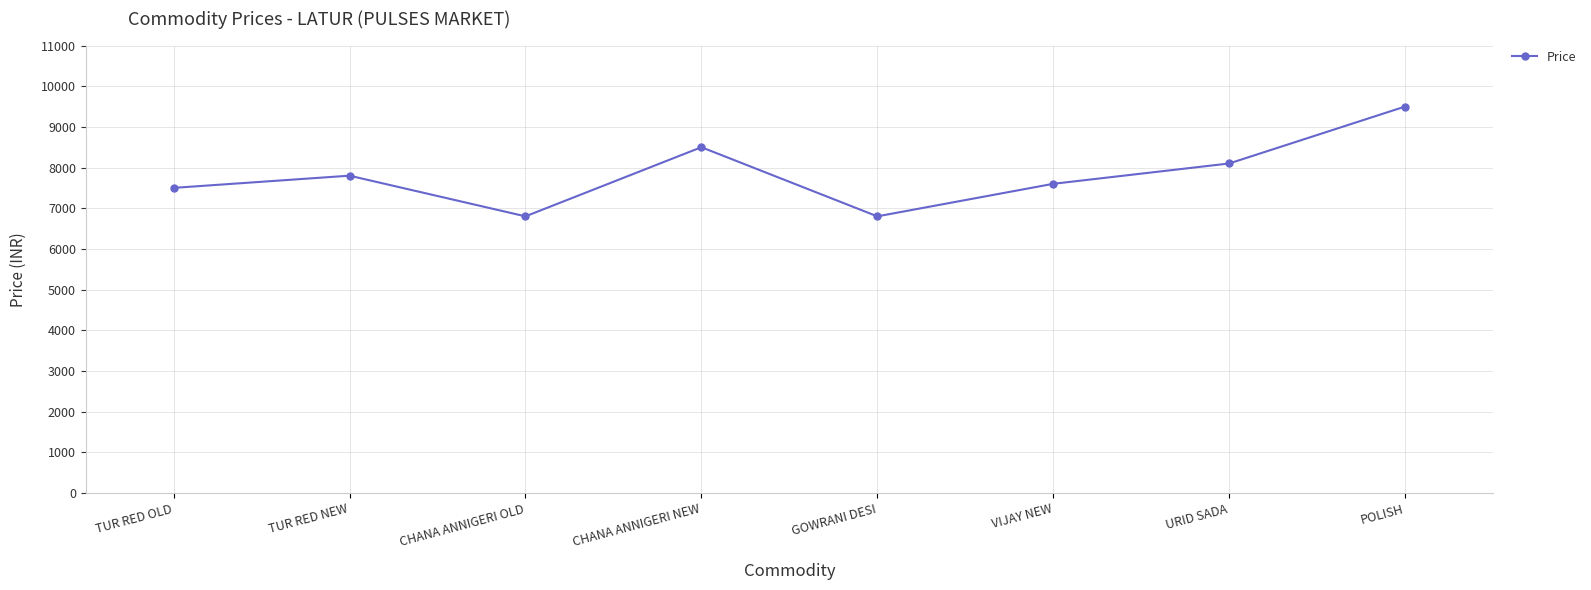

The chart shows a value of 7600 at VIJAY NEW. True or false?

True